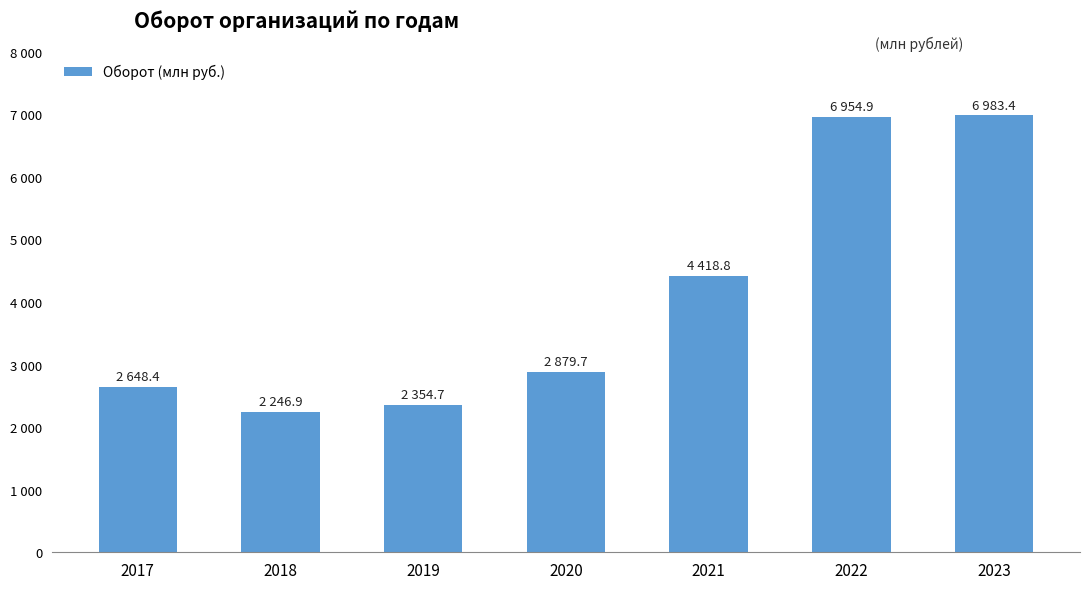

True or false: the data shows 4676.0 at 2020.

False